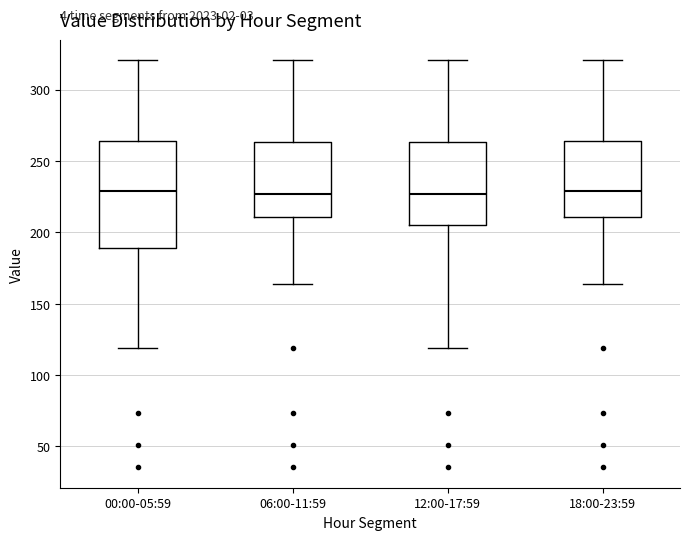

Comparing the boxes themselves (not the whiskers), which one is the tallest?

00:00-05:59